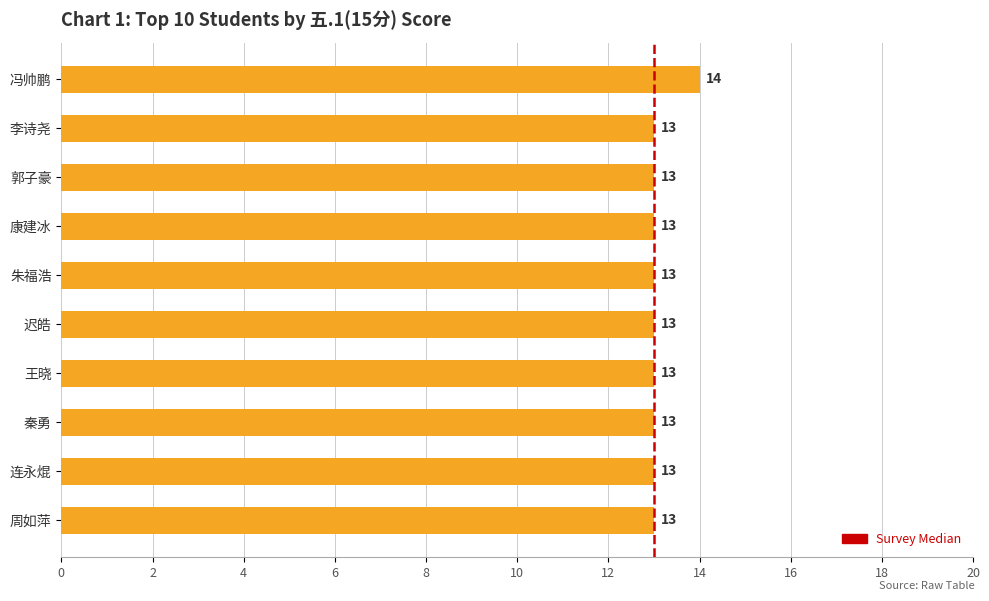

How many values are between 13 and 14?

10